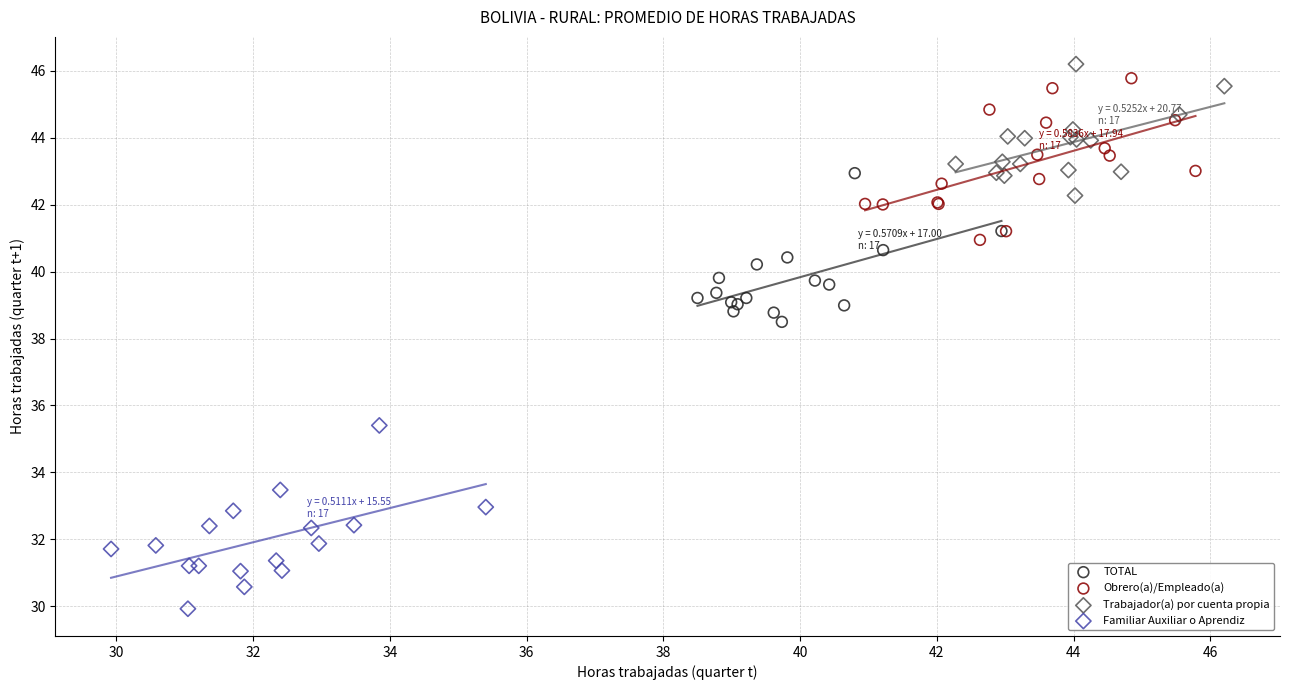

Which series reaches the minimum Y coordinate?

Familiar Auxiliar o Aprendiz